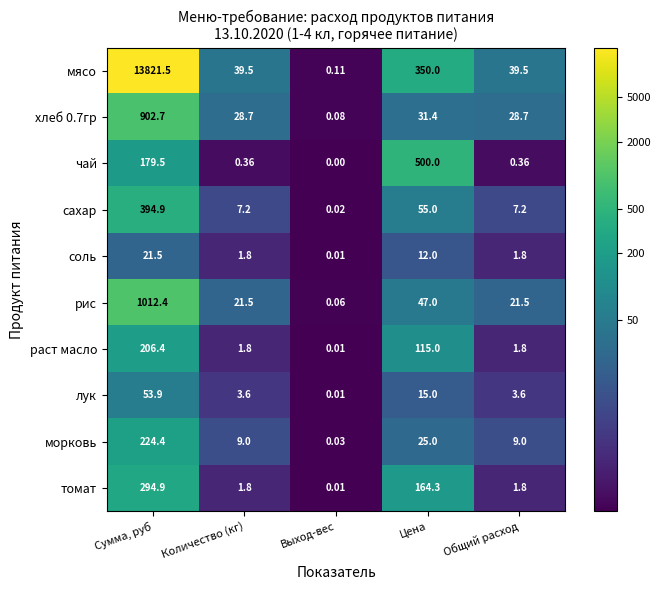

Between Сумма, руб and Общий расход, which series saw the biggest shift?

мясо